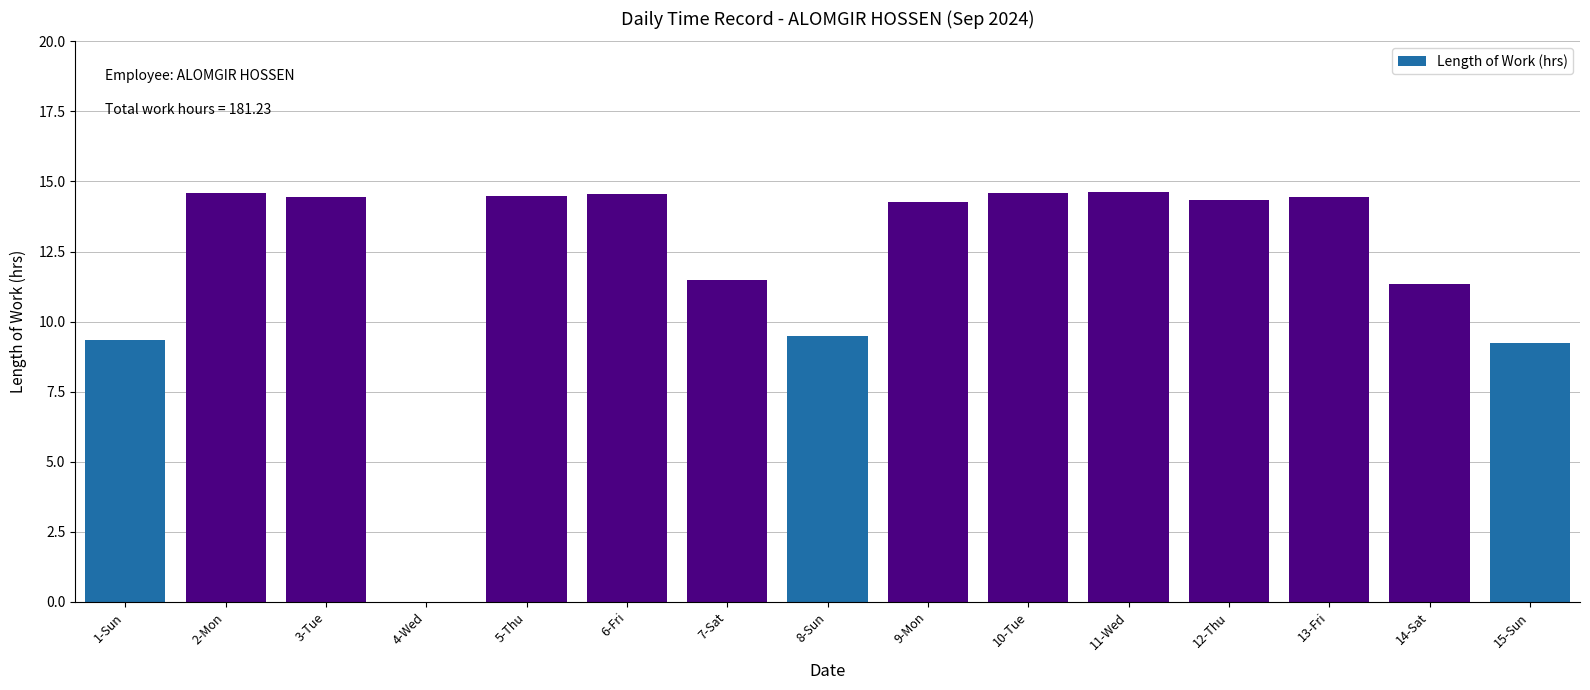

How many series are shown in this chart?

1